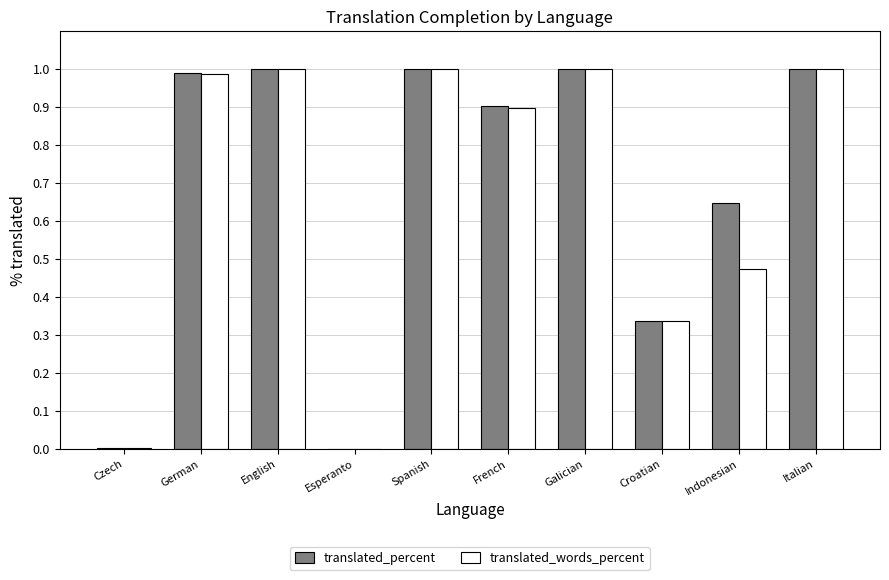

What is the total value across all series at Italian?

2.0